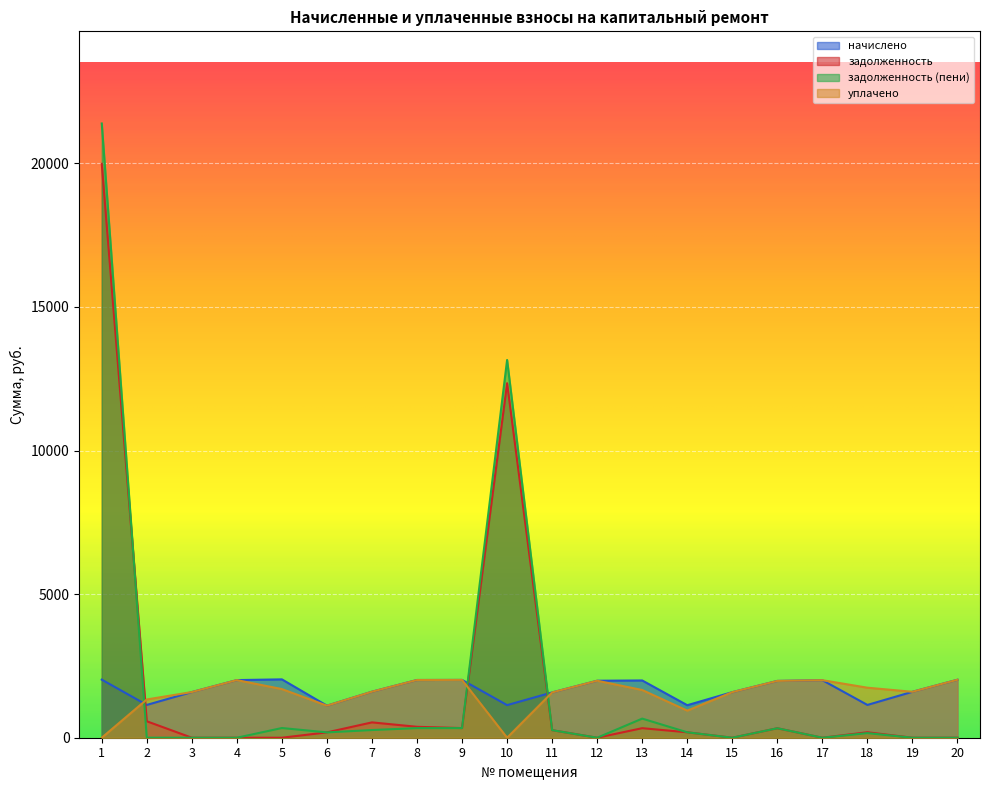

List the labels in order of задолженность (пени) value, largest first.

1, 10, 13, 5, 9, 8, 16, 7, 11, 14, 6, 18, 2, 3, 4, 12, 15, 17, 19, 20